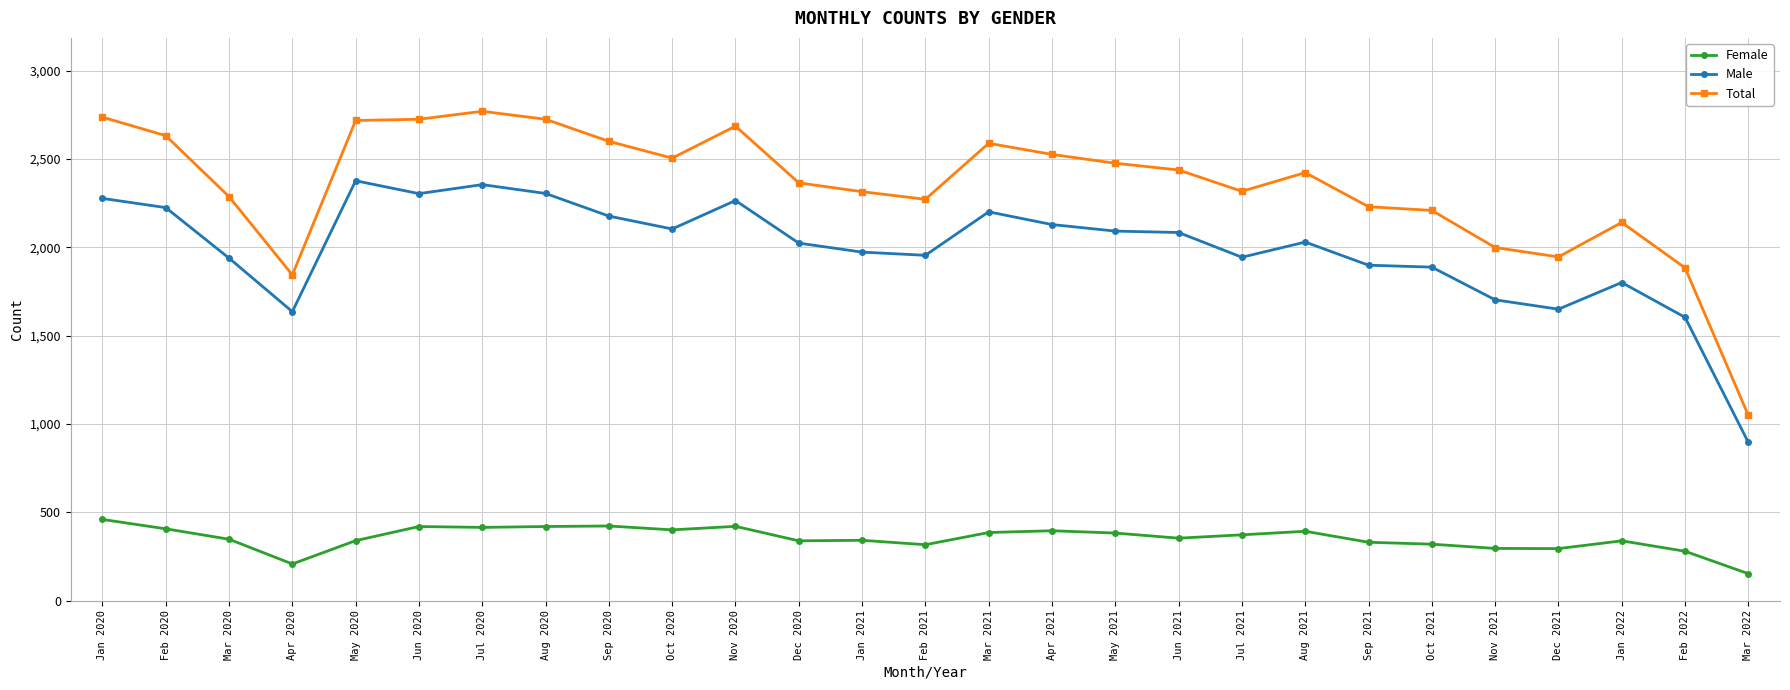

What is the sum of the Female values at Oct 2020 and Jan 2020?

861